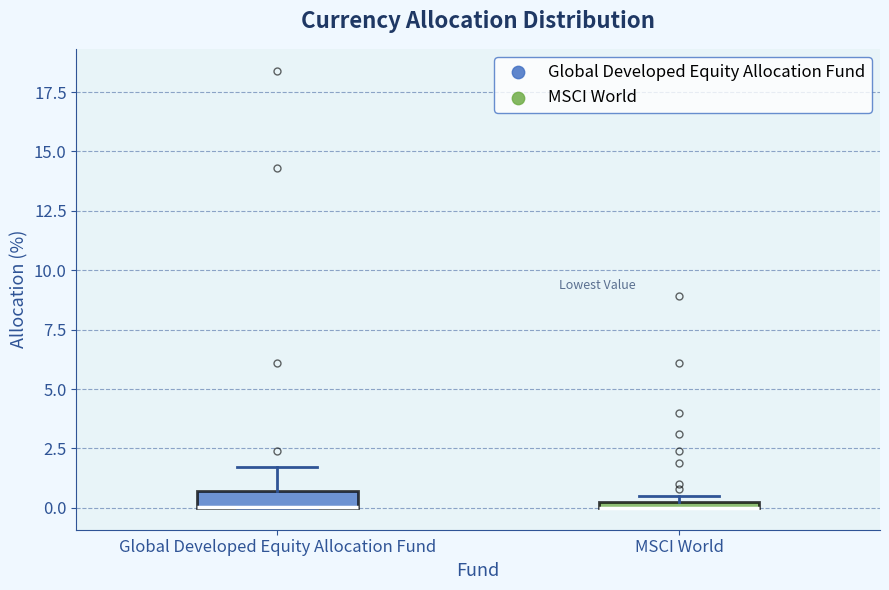

Where is the upper edge of the box for MSCI World on the y-axis? The values are not printed on the chart, so give them approximately, as read against the axis.

0.5